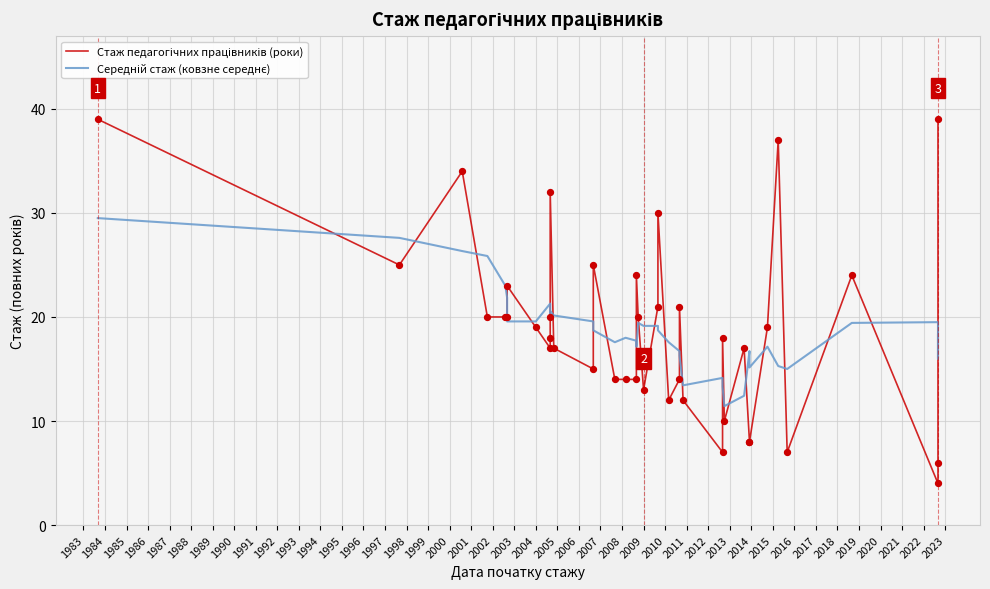

At how many categories does at least one series exceed 28?

6